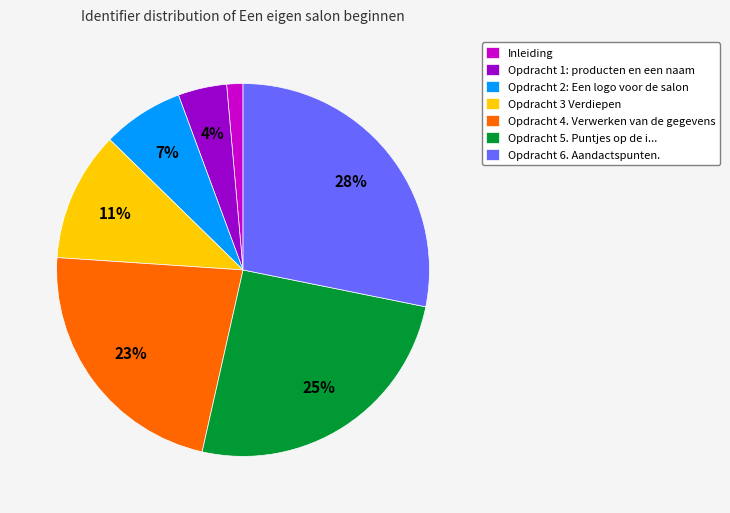

Between Opdracht 1: producten en een naam and Opdracht 4. Verwerken van de gegevens, which is larger?

Opdracht 4. Verwerken van de gegevens